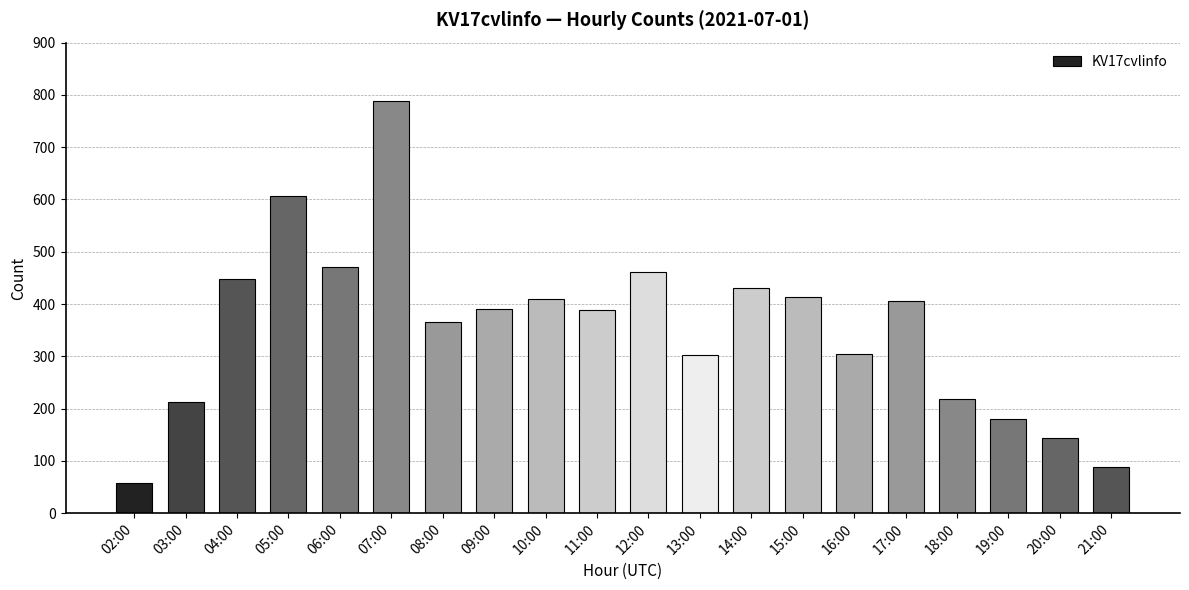

The value at 11:00 is 389. True or false?

True